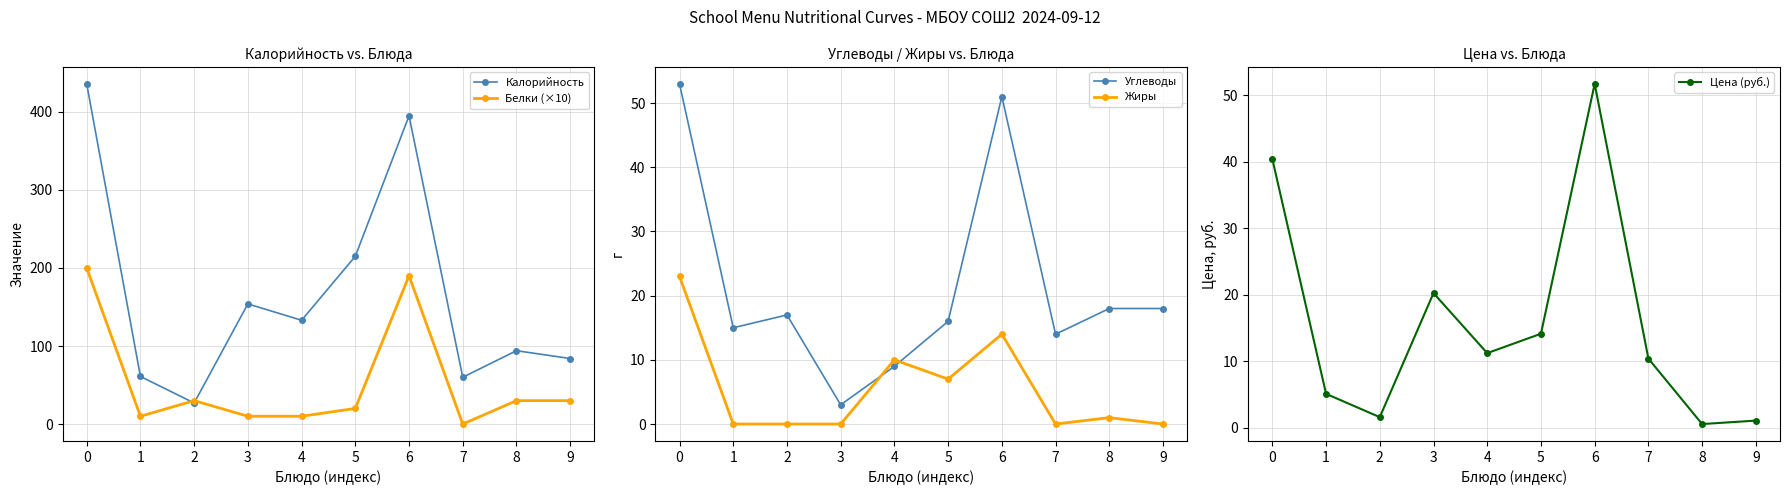

Reading left to right, transcribe all the data shown in this chart.

Калорийность: 436.0	61.0	27.0	154.0	133.0	215.0	395.0	60.0	94.0	84.0
Белки (×10): 200.0	10.0	30.0	10.0	10.0	20.0	190.0	0.0	30.0	30.0
Углеводы: 53.0	15.0	17.0	3.0	9.0	16.0	51.0	14.0	18.0	18.0
Жиры: 23.0	0.0	0.0	0.0	10.0	7.0	14.0	0.0	1.0	0.0
Цена (руб.): 40.4	5.1	1.6	20.2	11.2	14.1	51.8	10.4	0.5	1.0